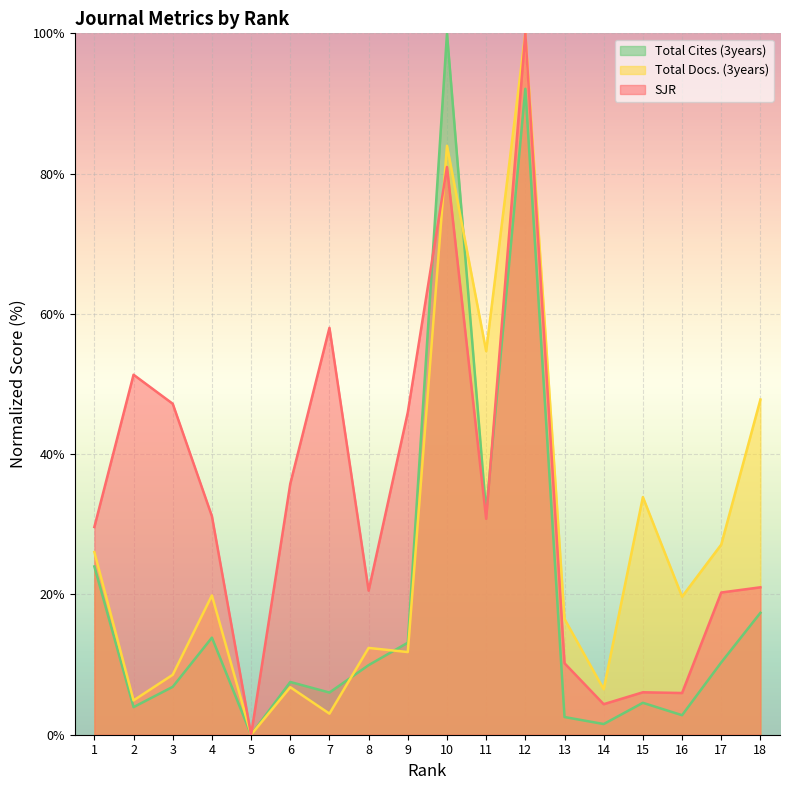

What is the difference between the maximum and minimum values in the Total Docs. (3years) series?

100.0